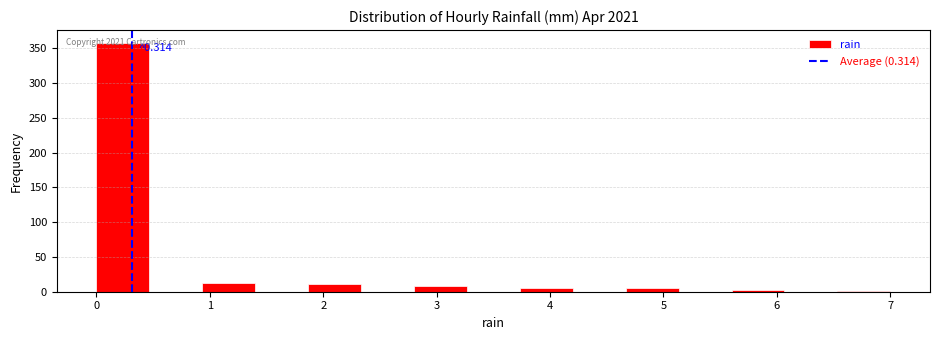

Which range on the x-axis has the tallest bar?

0.0 to 0.5